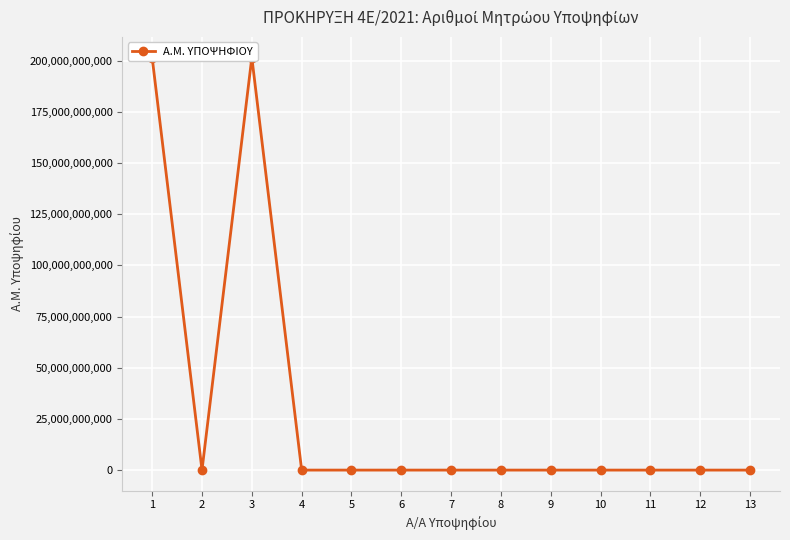

What is the smallest value displayed?

2886